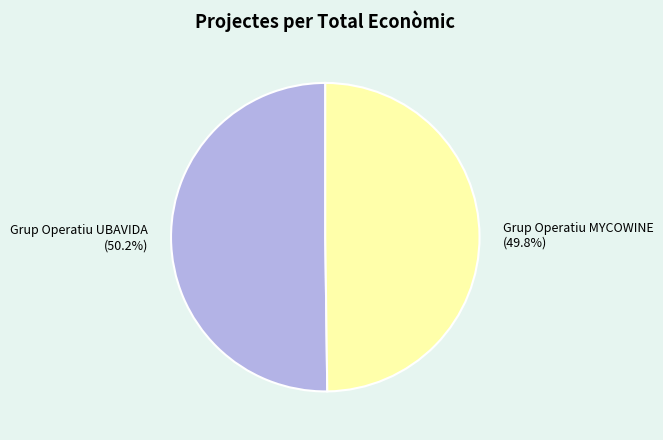

Is there any slice that represents more than half of the pie?

Yes